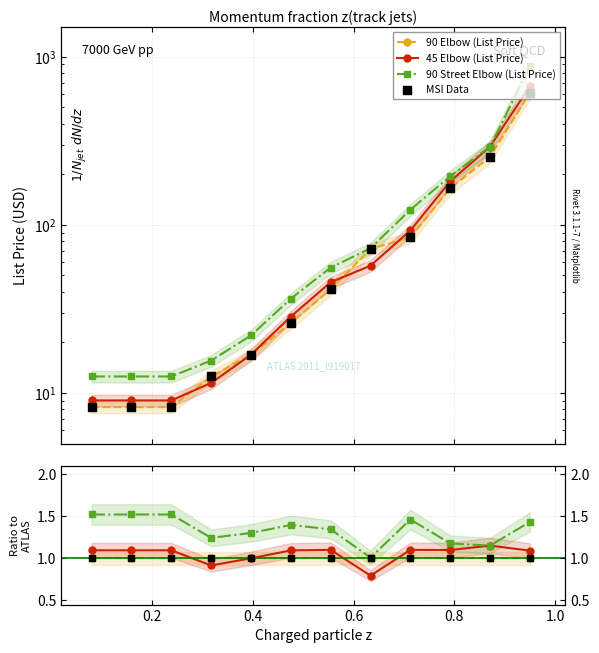

Which series contains the lowest Y value?

45 Elbow (List Price)